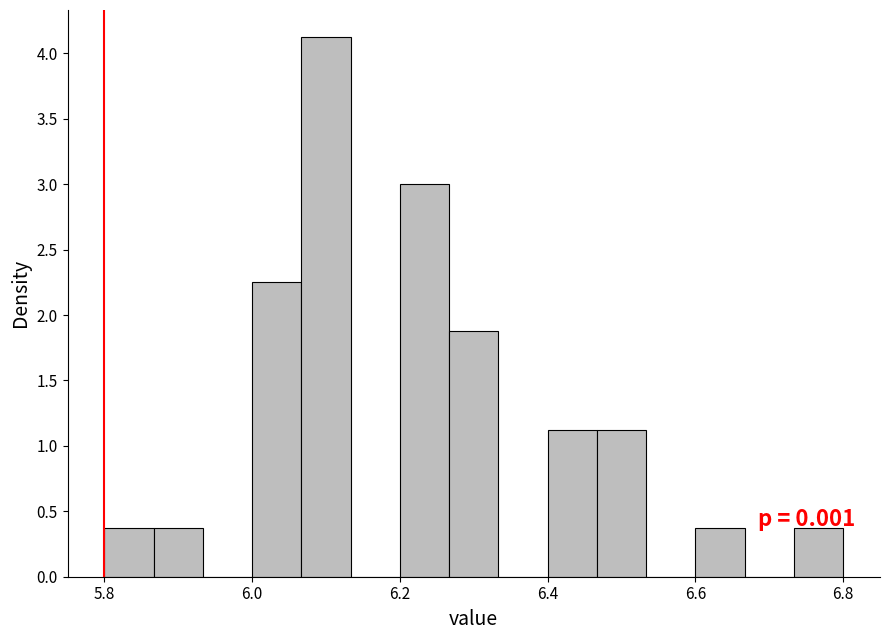

Read against the x-axis, roughly where is the centre of the tallest bar?

6.10